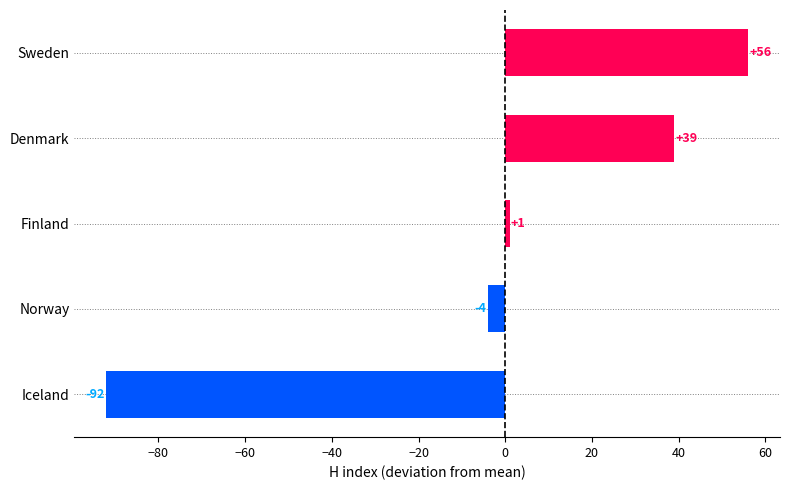

Reading bottom to top, what are all the values shown in this chart?

Iceland=-92	Norway=-4	Finland=1	Denmark=39	Sweden=56